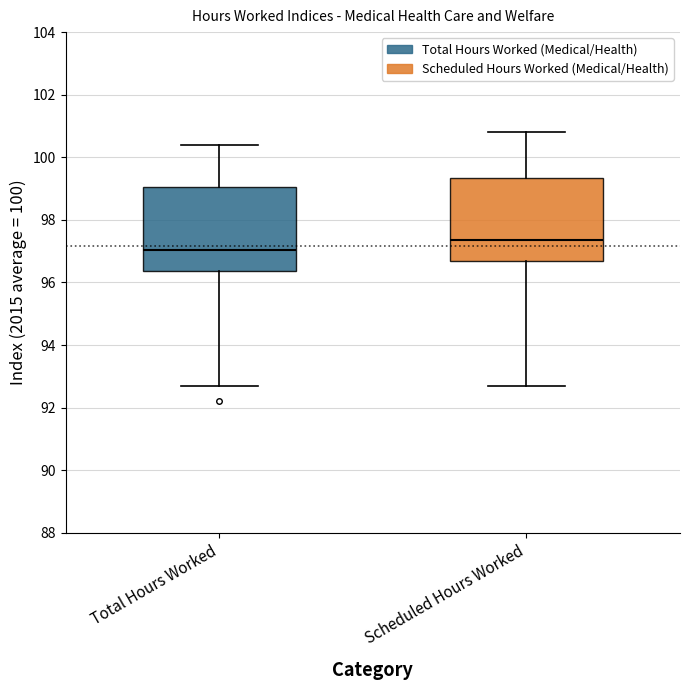

Reading left to right, read every box against the y-axis: the position of its median line, the range the box covers, and the ends of its whiskers. The values are not printed on the chart, so give them approximately, as read against the axis.

Total Hours Worked: median 97.0, box 96.4 to 99.0, whiskers 92.8 to 100.4
Scheduled Hours Worked: median 97.4, box 96.6 to 99.4, whiskers 92.8 to 100.8